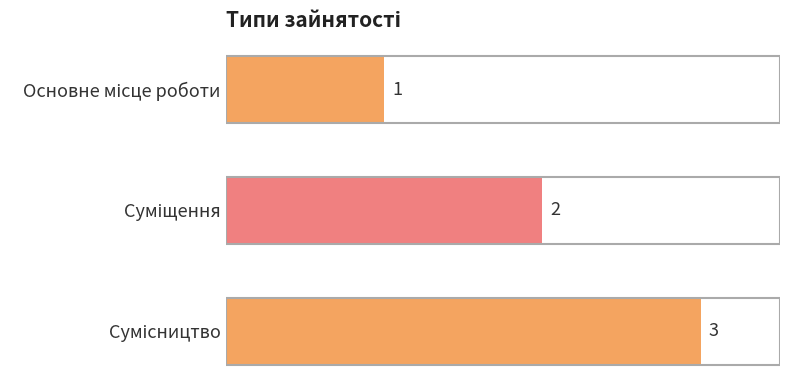

How many data points does each series have?

3